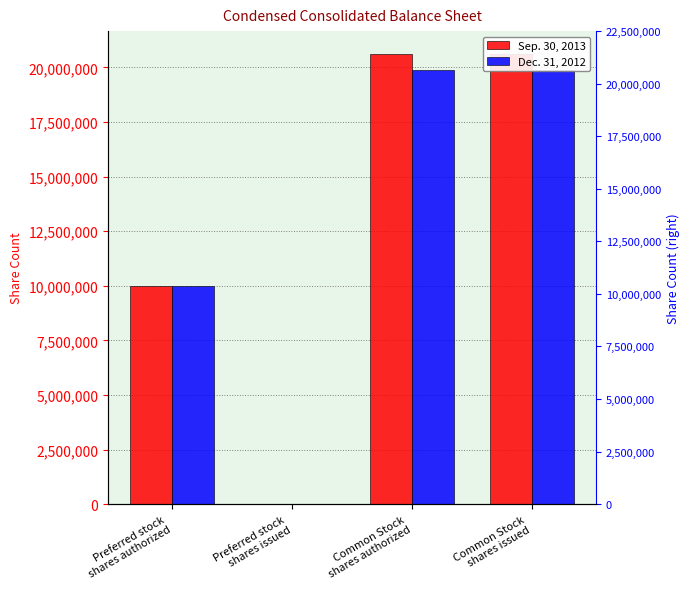

What is the maximum value shown in the chart?

20628646